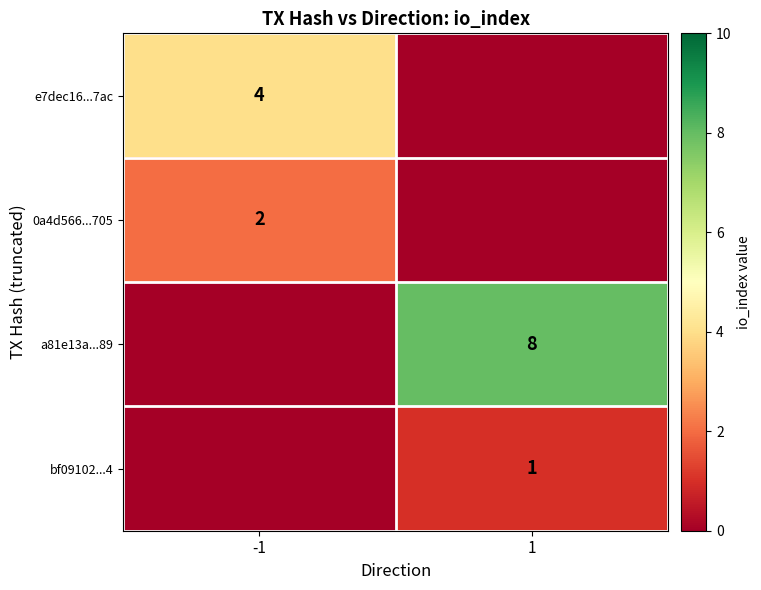

True or false: e7dec16...7ac has a value of 4 at -1.

True